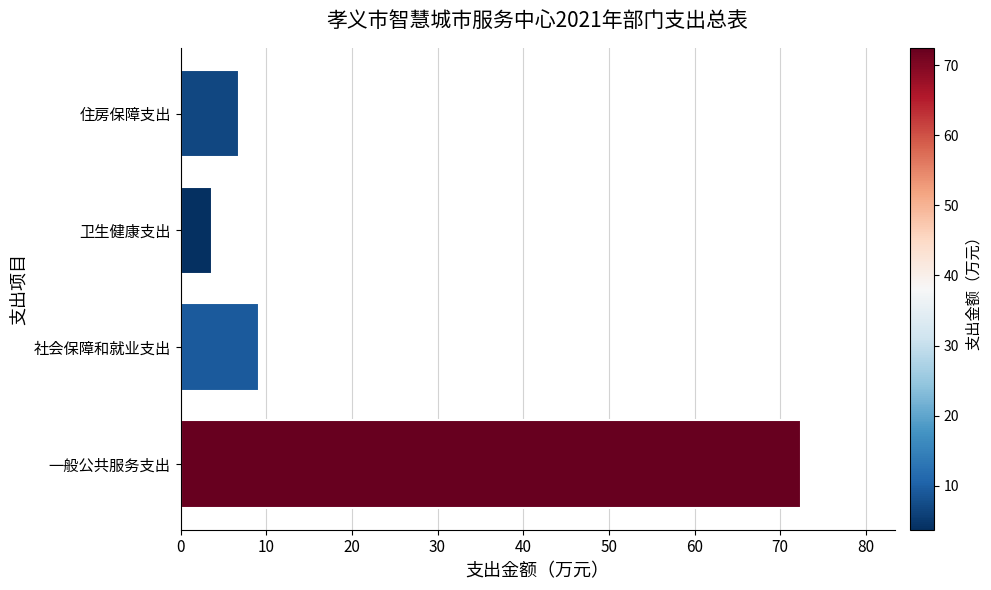

What is the average value?

23.1